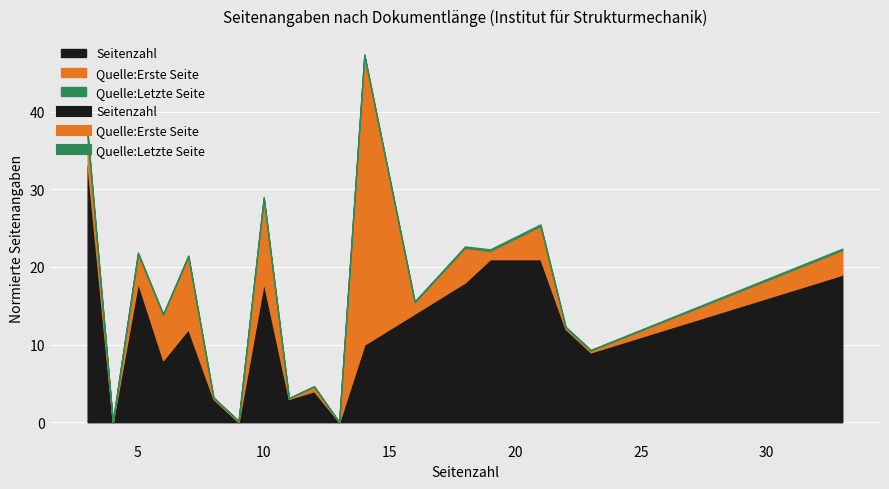

How many categories are shown in the chart?

19